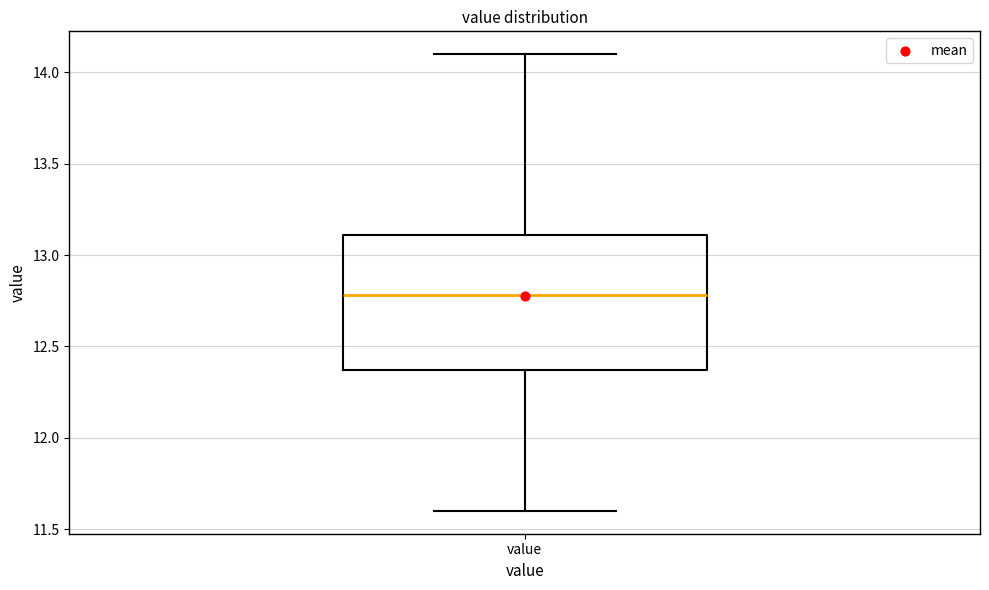

Where does the upper whisker of the box for value end on the y-axis? The values are not printed on the chart, so give them approximately, as read against the axis.

14.10